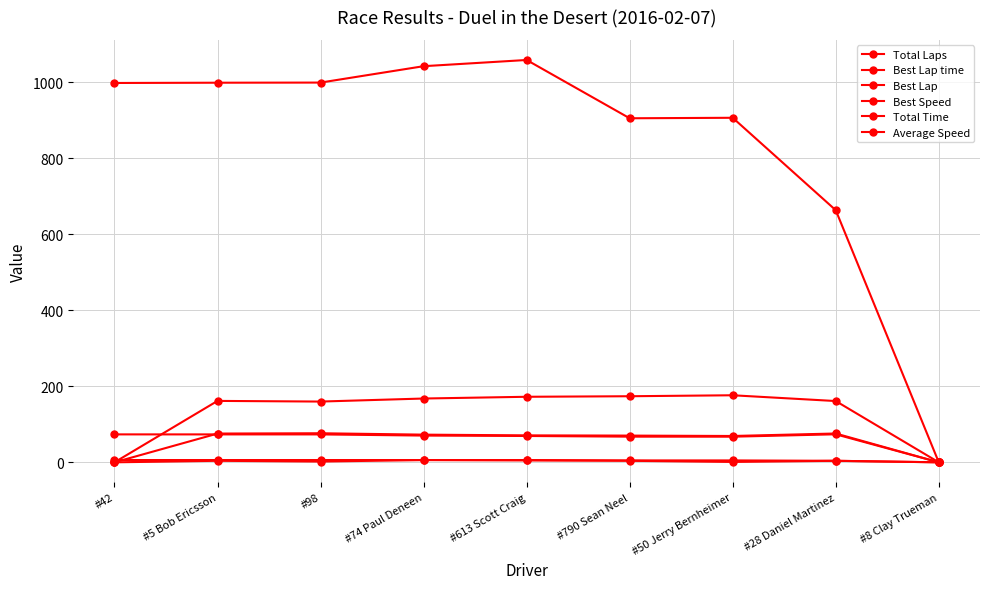

What is the label of the 3rd point from the left?

#98